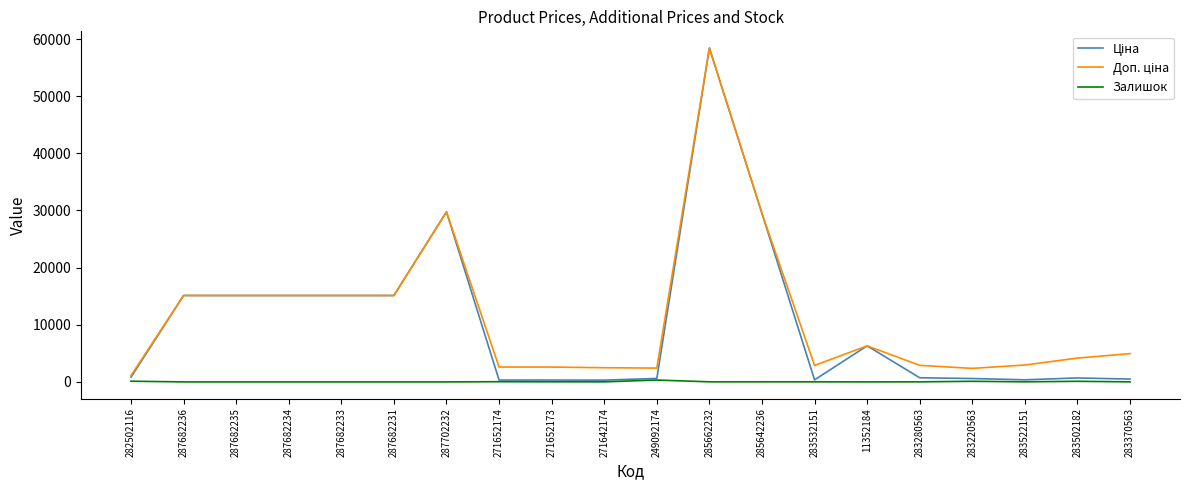

True or false: Залишок has a value of 15.0 at 271652173.

True